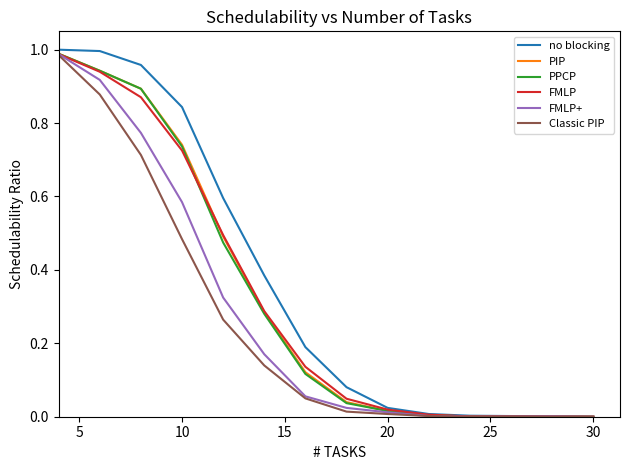

True or false: PIP has a value of 0.0 at 30.

True